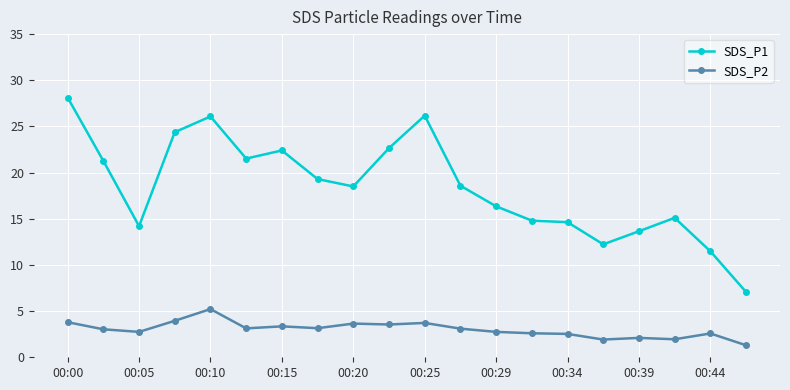

At how many categories does at least one series exceed 8?

19